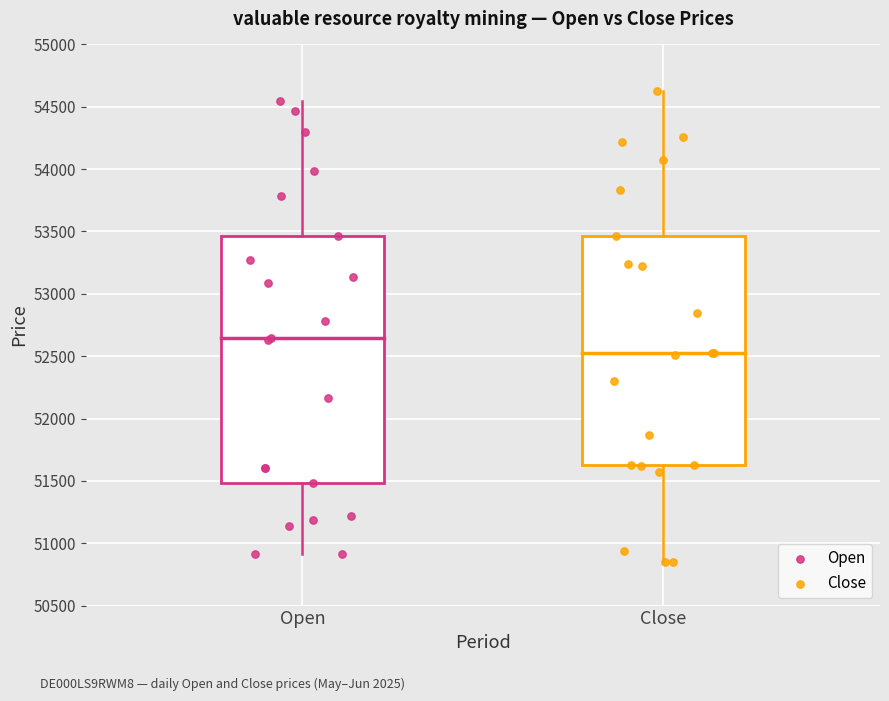

Which series contains the highest Y value?

Close